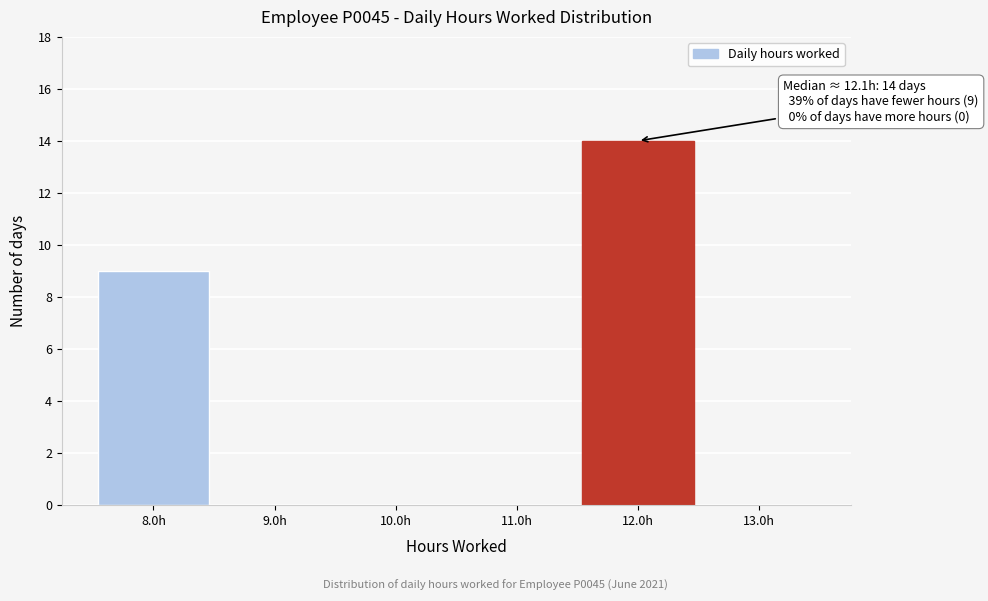

Which range on the x-axis has the tallest bar?

11.5 to 12.5